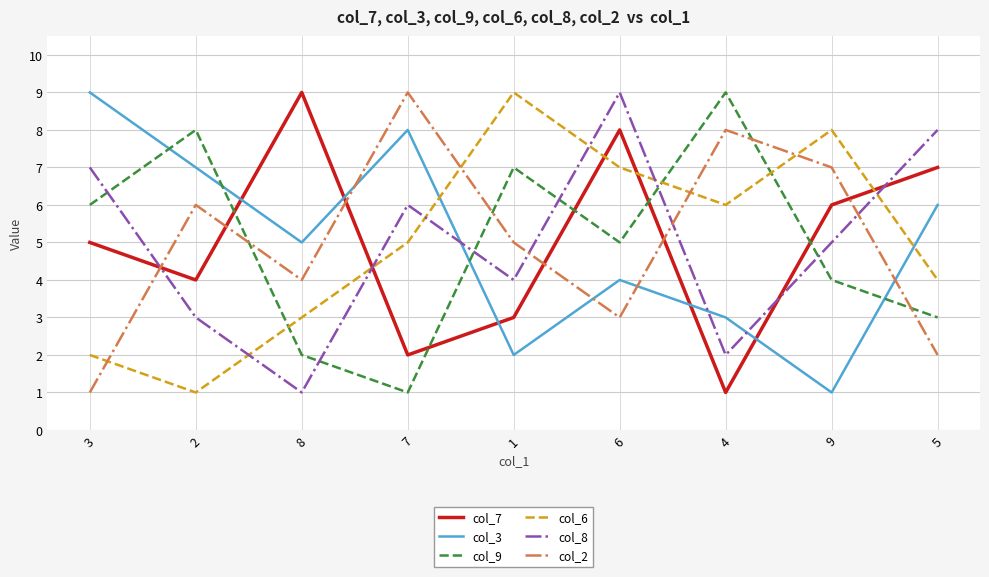

At which label does col_9 first exceed 5?

3